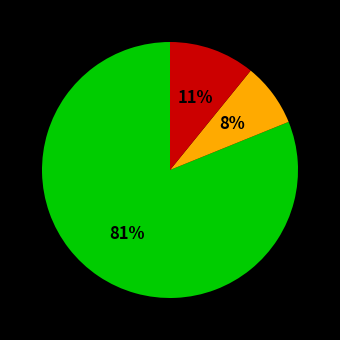

Is there a majority slice in this chart?

Yes